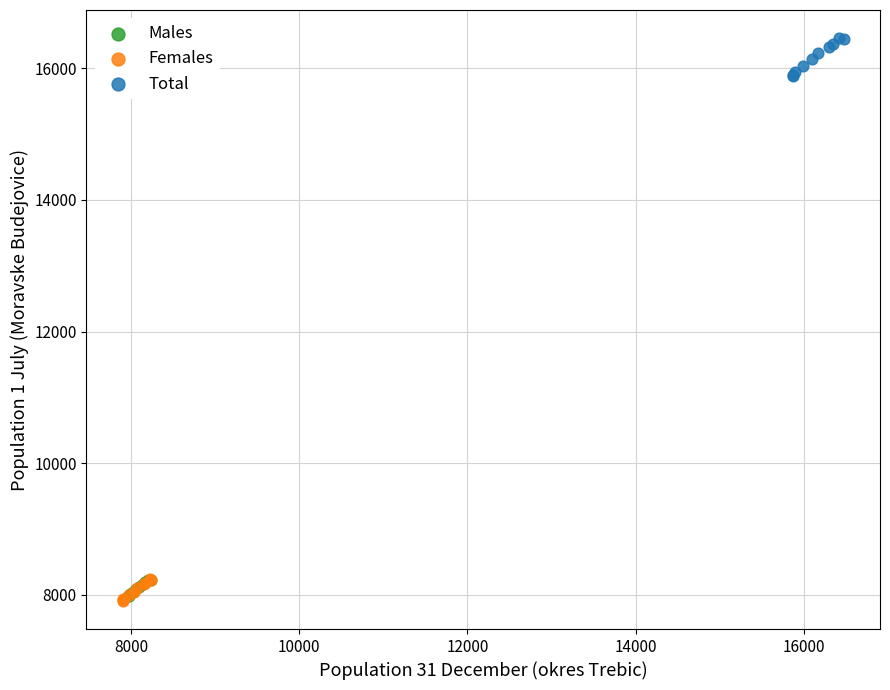

Which series reaches the maximum Y coordinate?

Total